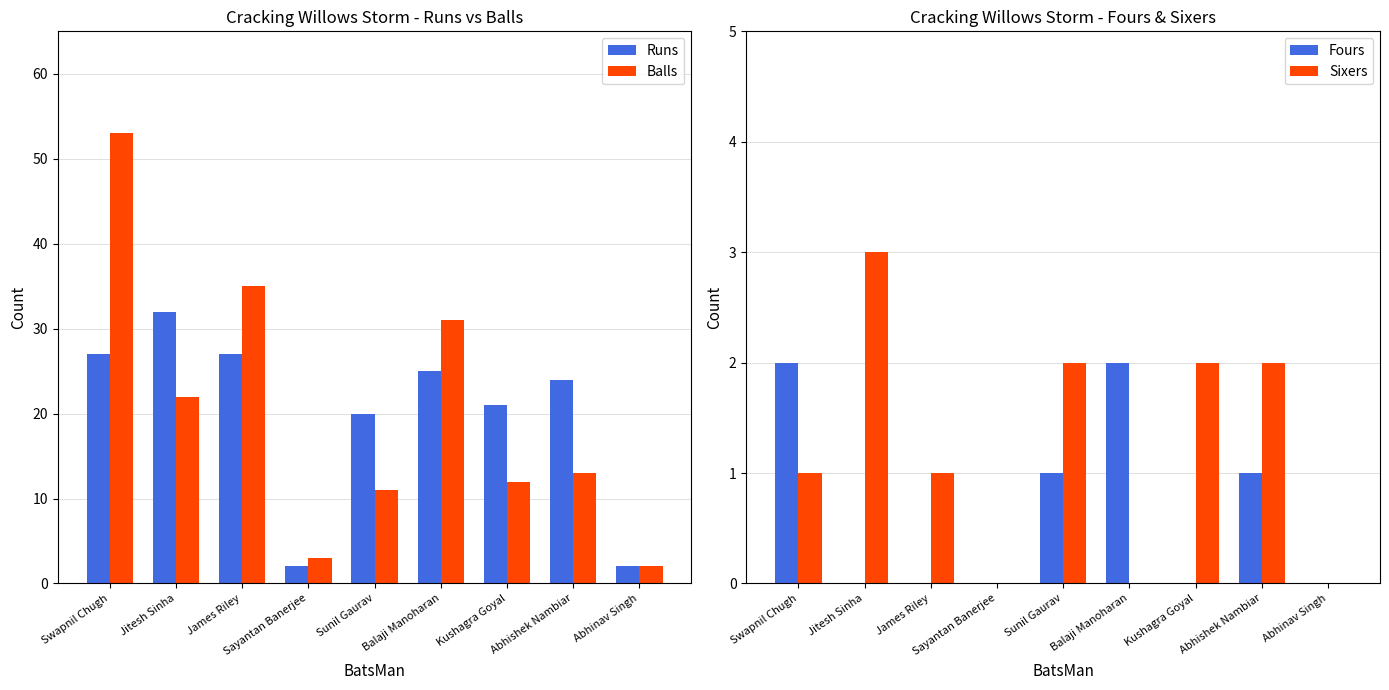

What is the value of the Runs bar at the 9th from the left?

2